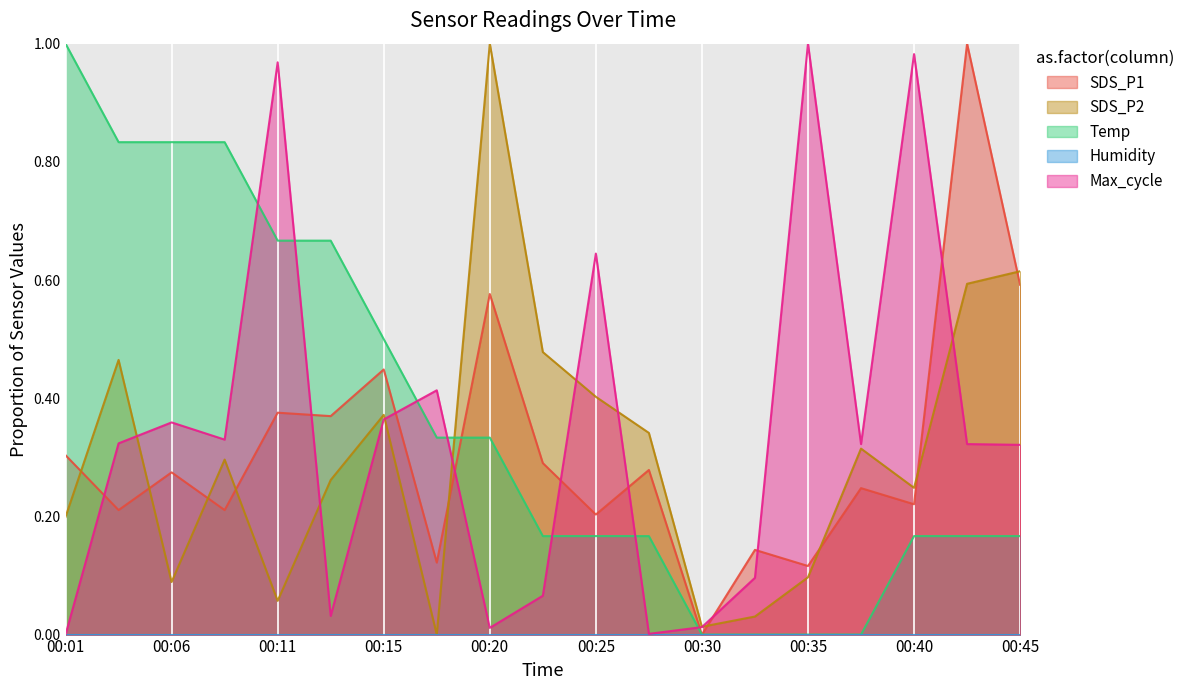

Which series has the widest spread of values?

Max_cycle